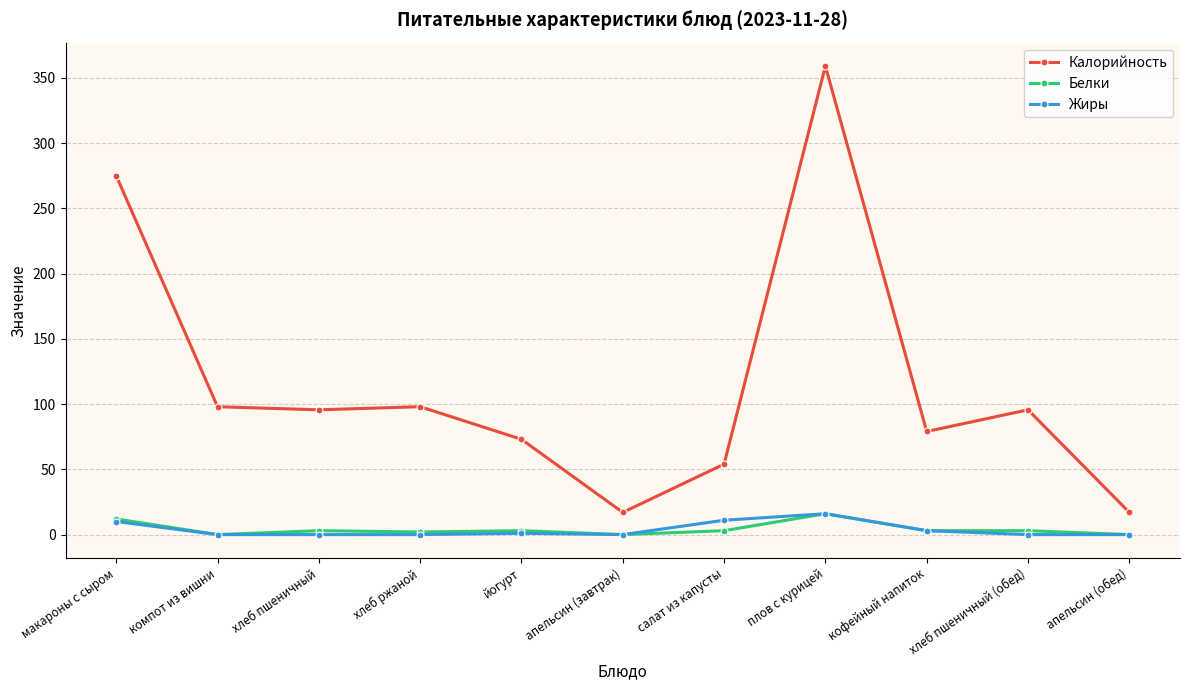

The value of Жиры at компот из вишни is 0.0. True or false?

True